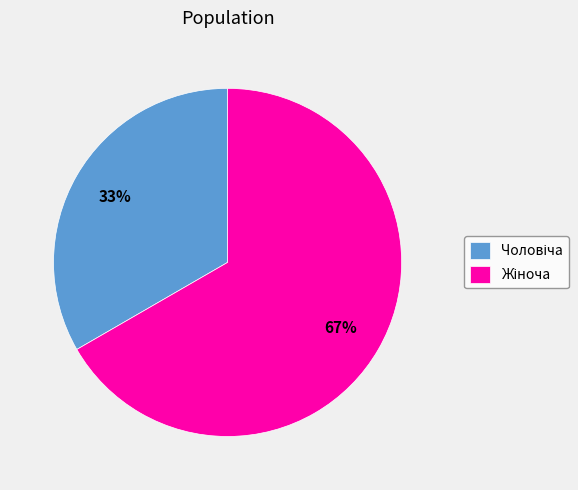

To the nearest percent, what is the average slice percentage?

50%